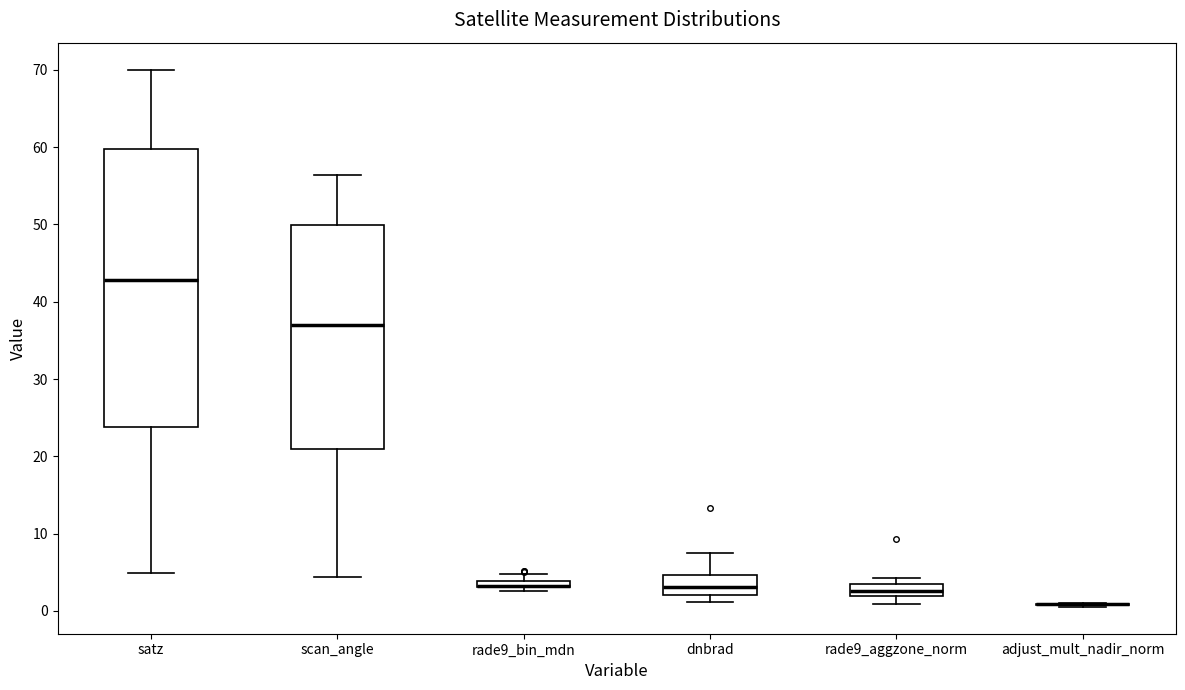

Where does the upper whisker of the box for dnbrad end on the y-axis? The values are not printed on the chart, so give them approximately, as read against the axis.

7